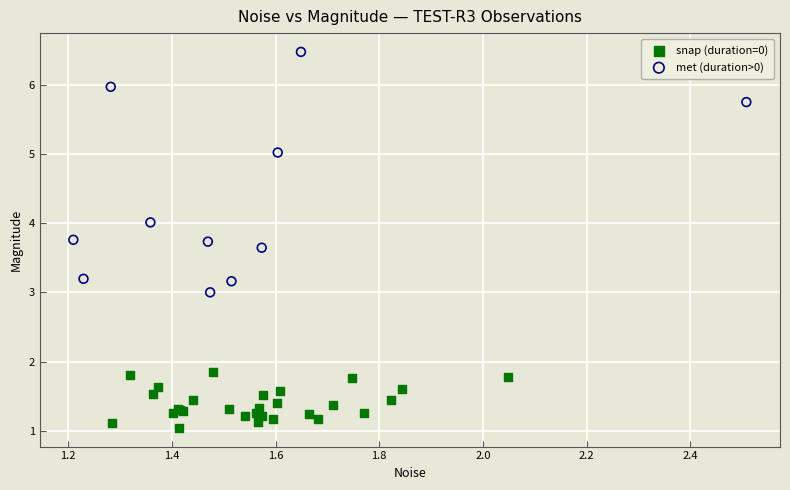

Which series has the largest Y range (max minus min)?

met (duration>0)